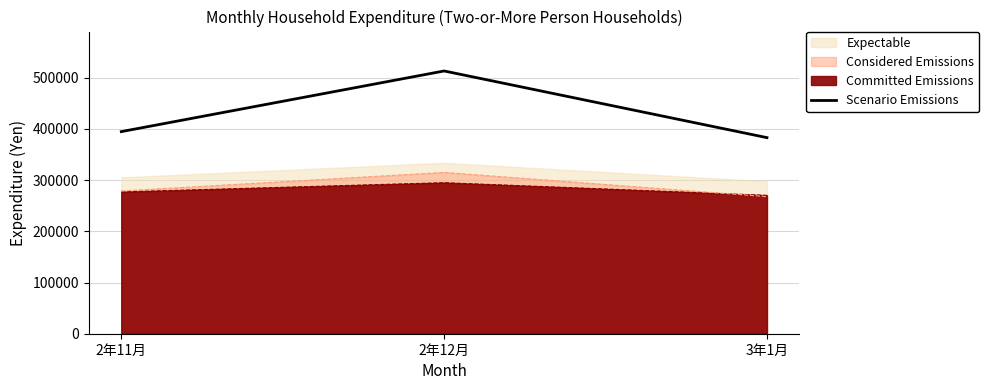

What is the change in value from 2年11月 to 3年1月?

-11763